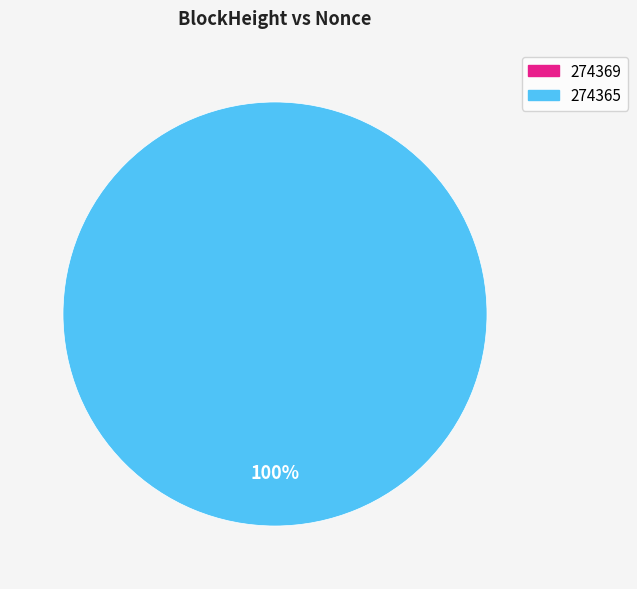

Rank the categories by value from lowest to highest.

274369, 274365